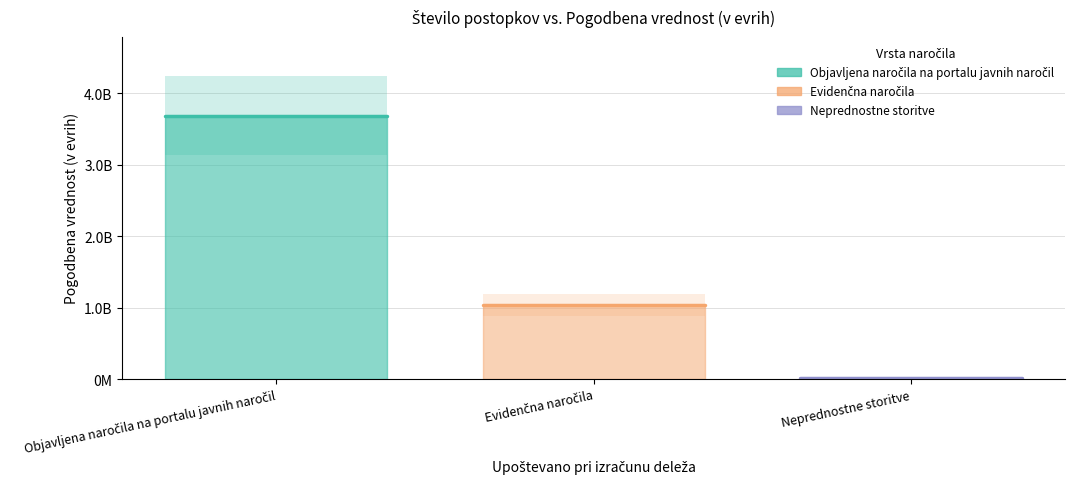

What is the label of the 1st point from the left?

Objavljena naročila na portalu javnih naročil